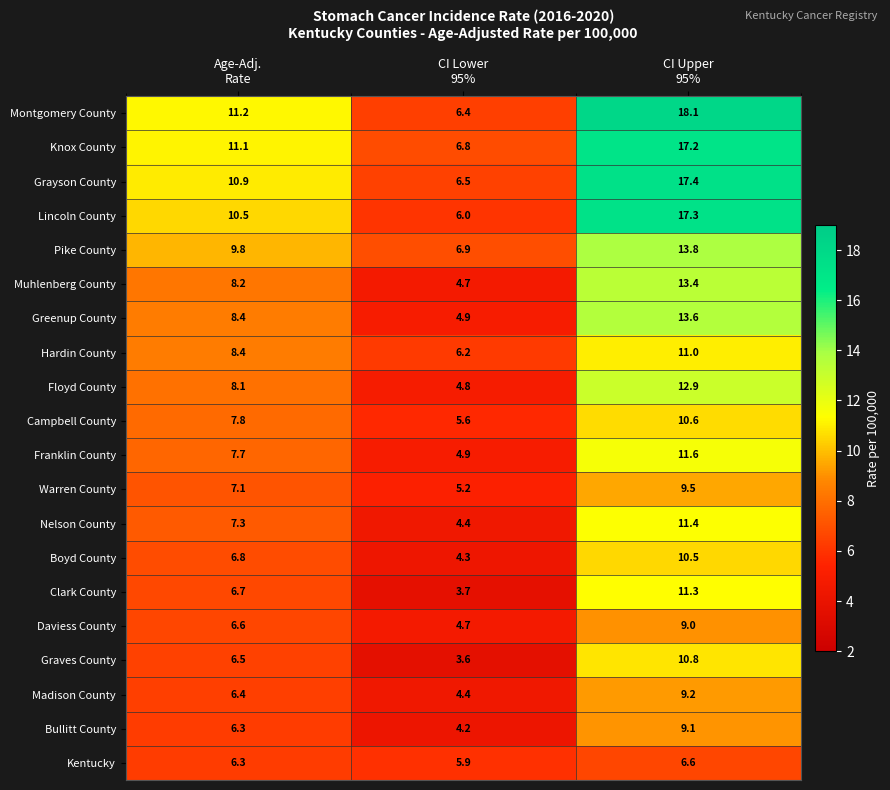

What is the difference between the second highest and minimum values in the Kentucky series?

0.4